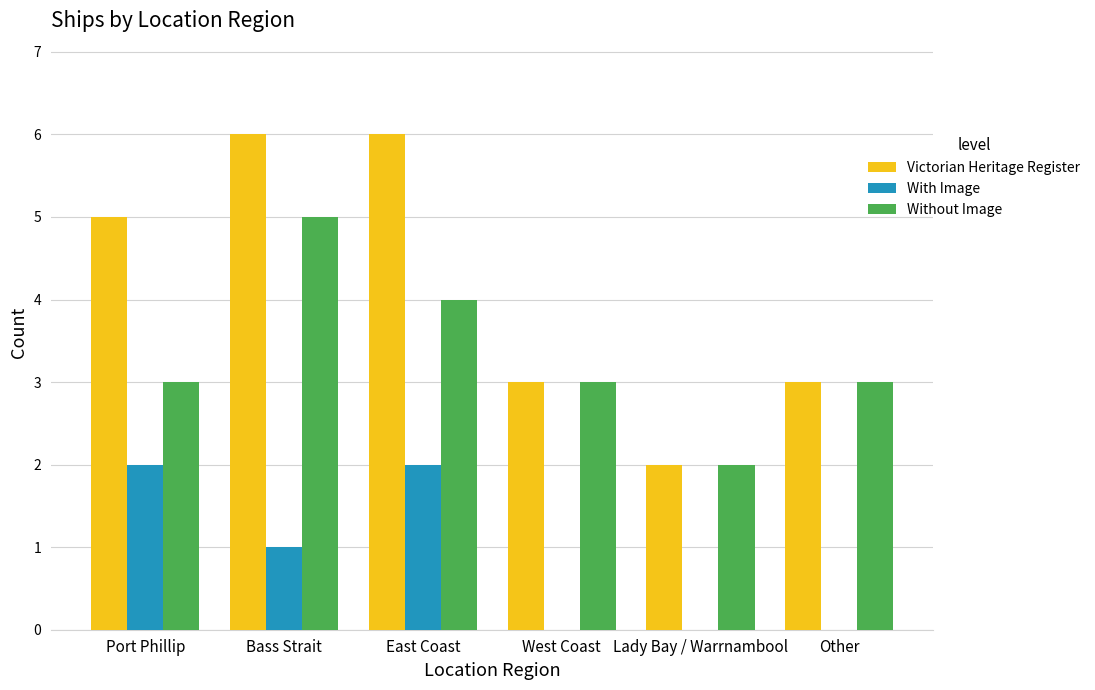

What are all the series names shown in the legend?

Victorian Heritage Register, With Image, Without Image